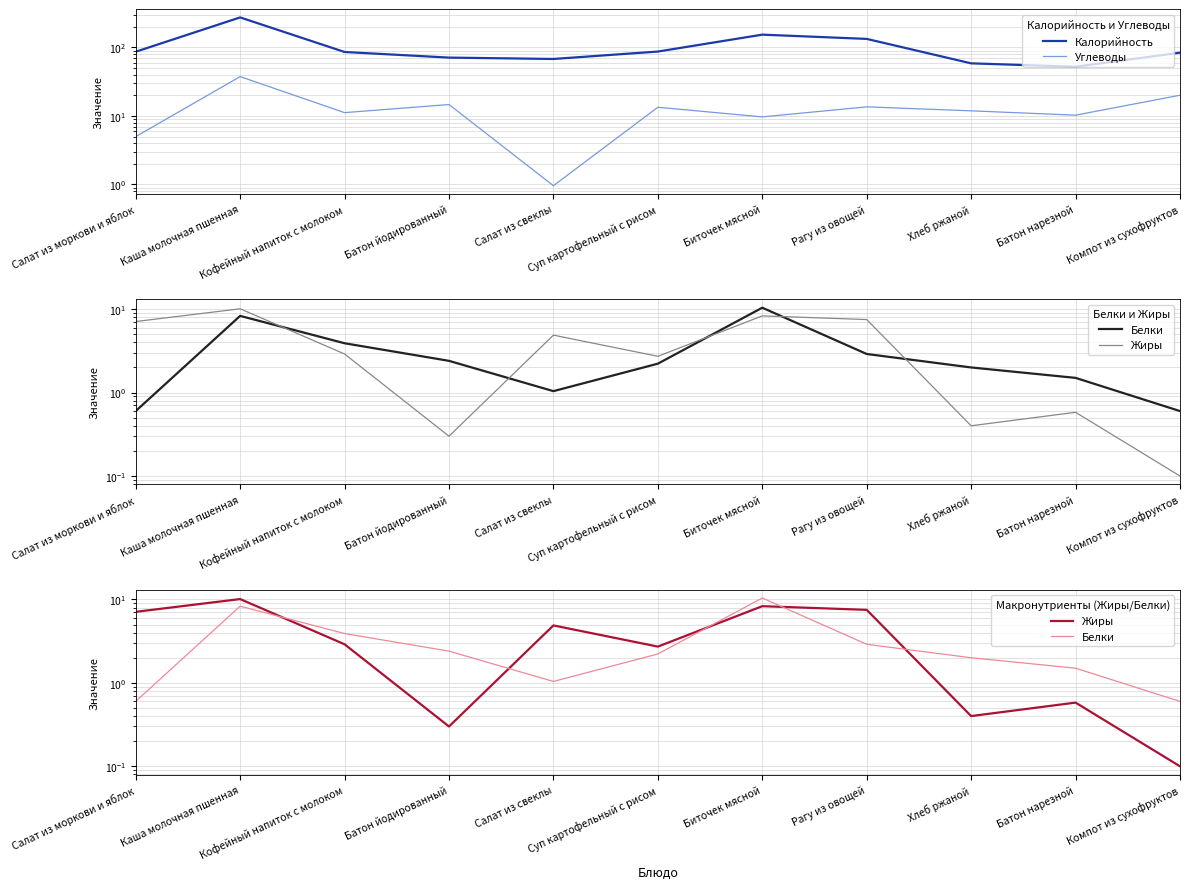

The Углеводы series shows 14.1 at Биточек мясной. True or false?

False